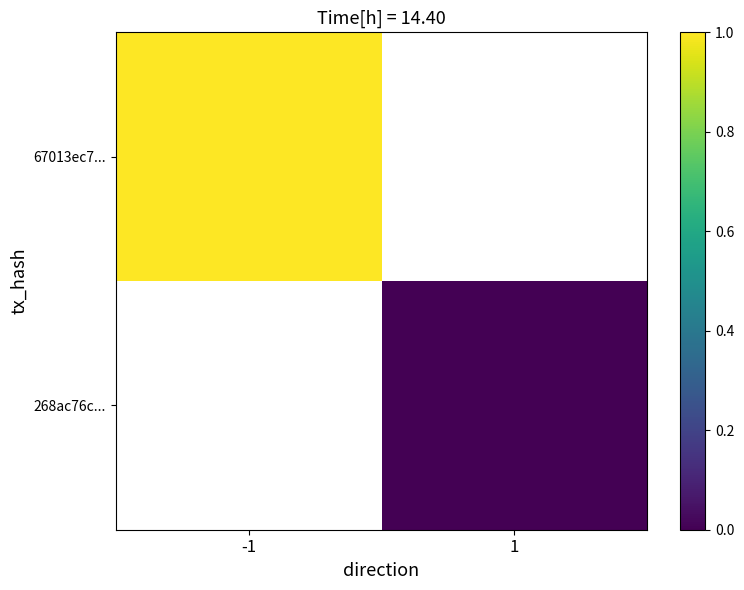

What is the greatest value displayed?

1.0